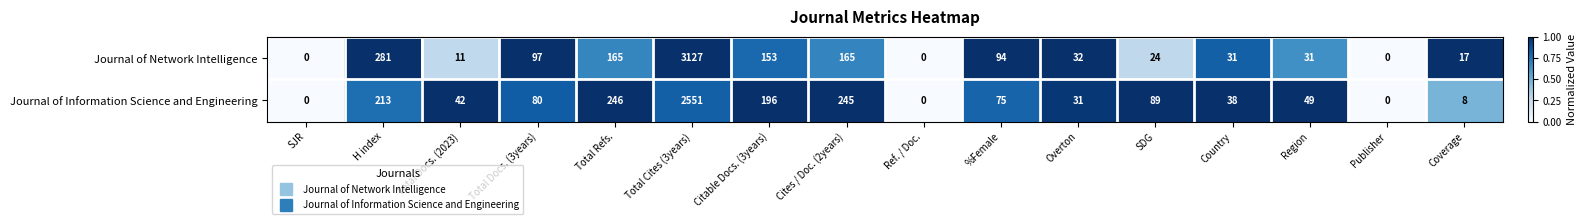

What is the spread (max minus min) of values at Total Docs. (3years)?

17